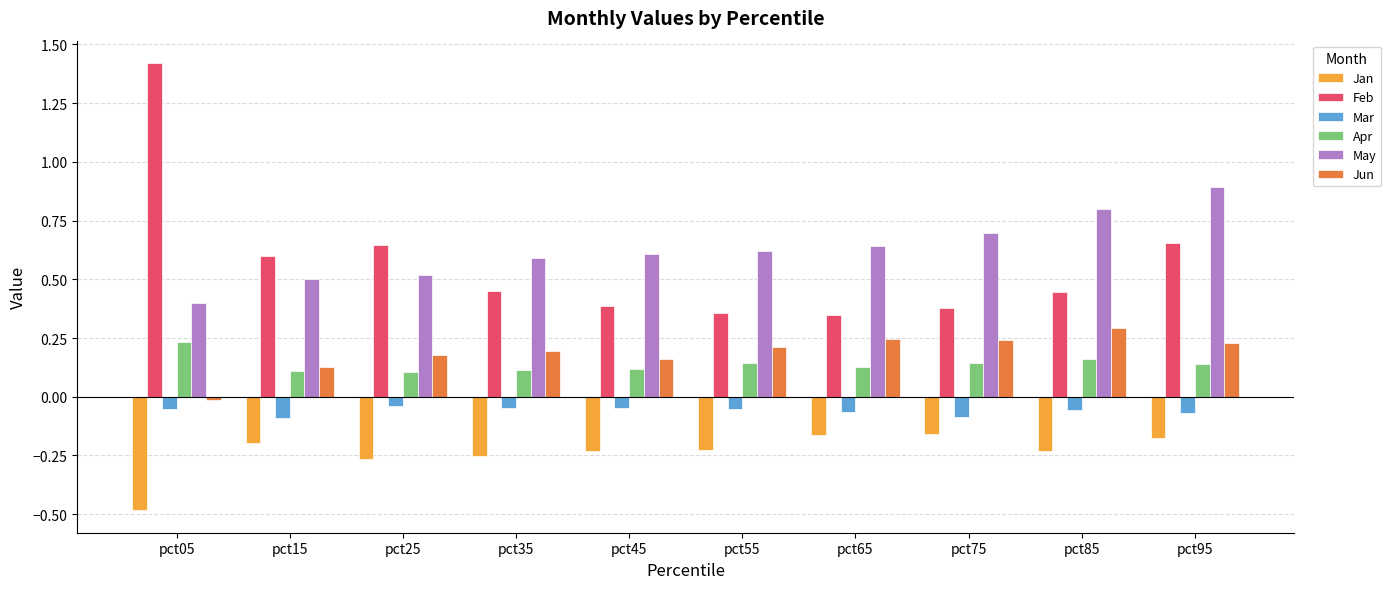

Is it true that Mar equals -0.0 at pct25?

True